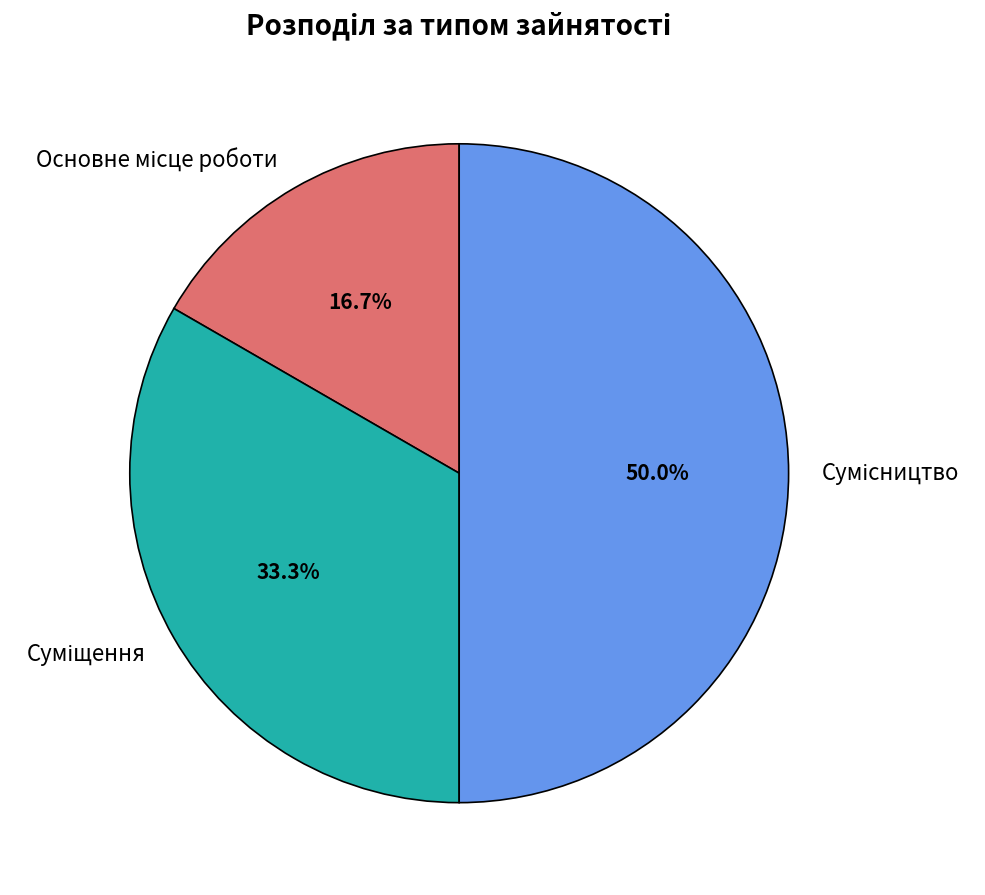

Rank the categories by value from lowest to highest.

Основне місце роботи, Суміщення, Сумісництво